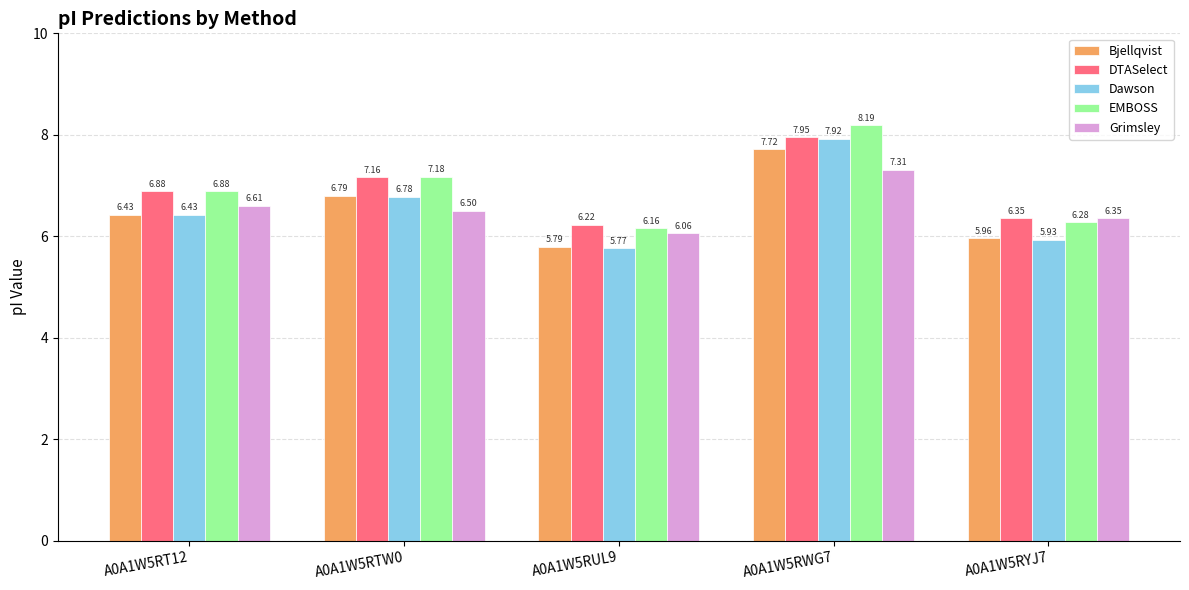

What is the approximate value of Grimsley at A0A1W5RWG7?

7.3